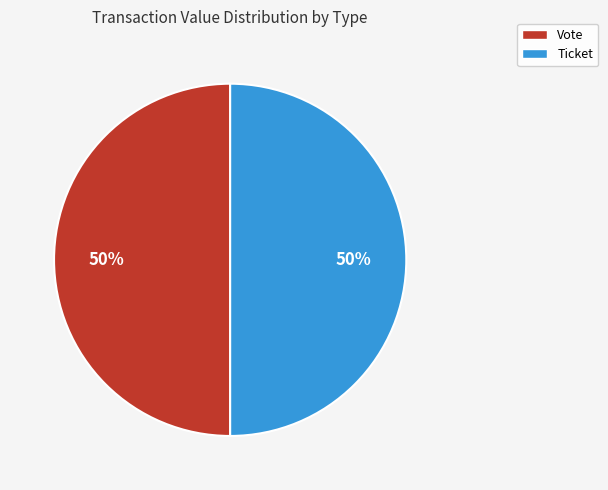

Is the sum of Vote and Ticket greater than half?

Yes